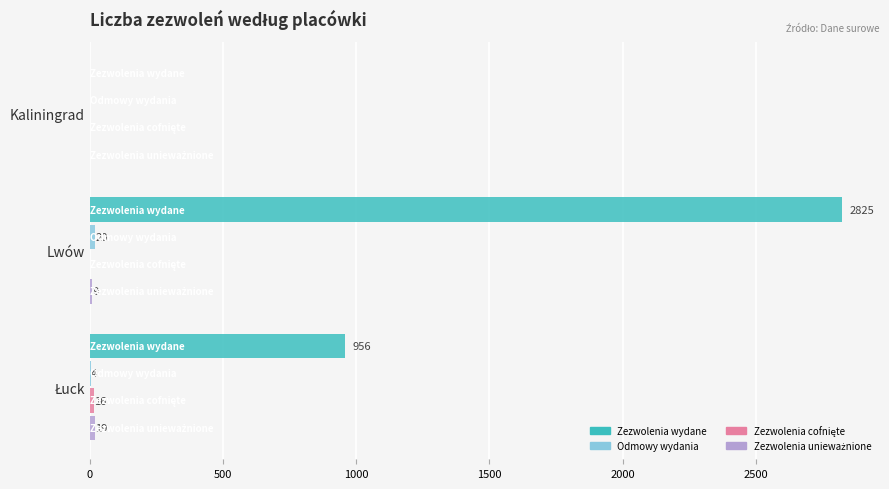

The value of Zezwolenia wydane at Lwów is 3688. True or false?

False